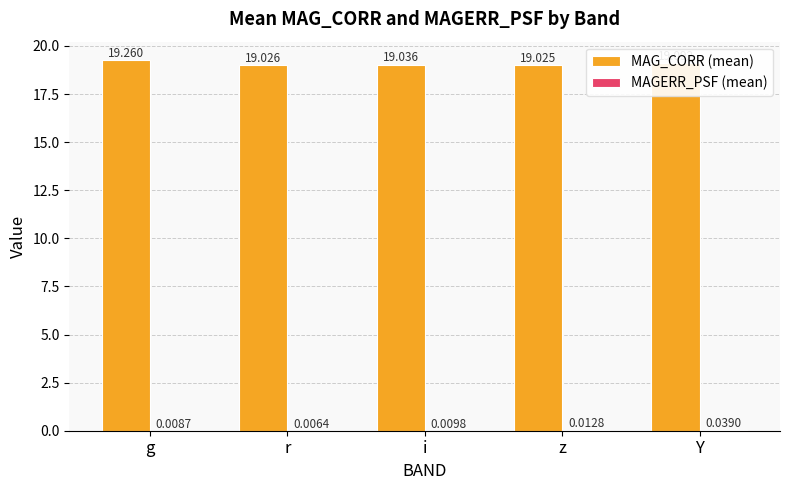

True or false: MAG_CORR (mean) has a value of 12.3 at z.

False